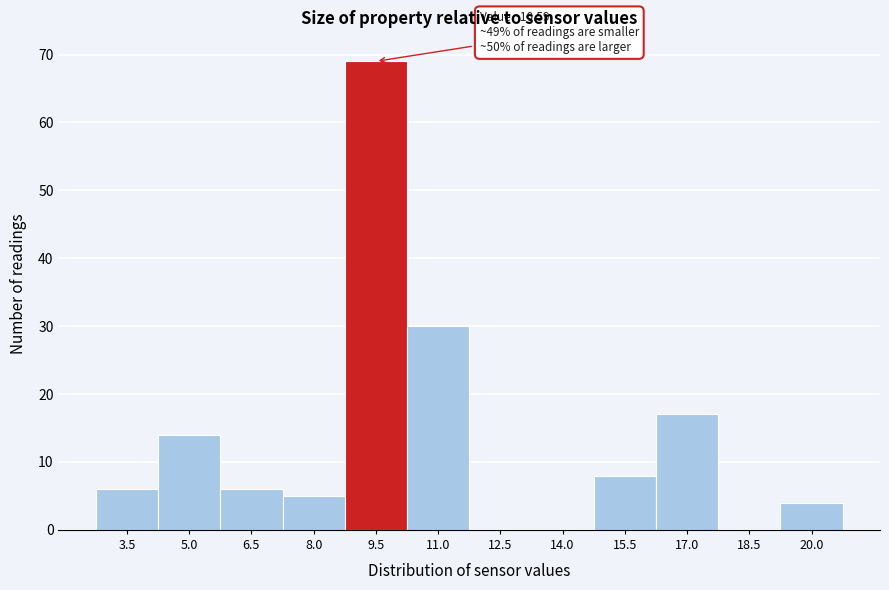

Reading right to left, list all the values displayed in this chart.

20.0=4	18.5=0	17.0=17	15.5=8	14.0=0	12.5=0	11.0=30	9.5=69	8.0=5	6.5=6	5.0=14	3.5=6